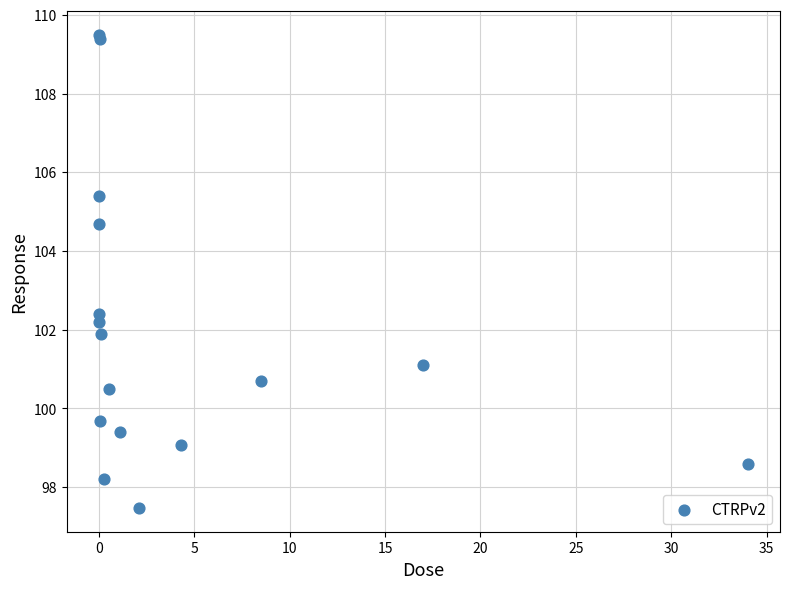

What Y value in the scatter plot is closest to 103?

102.4